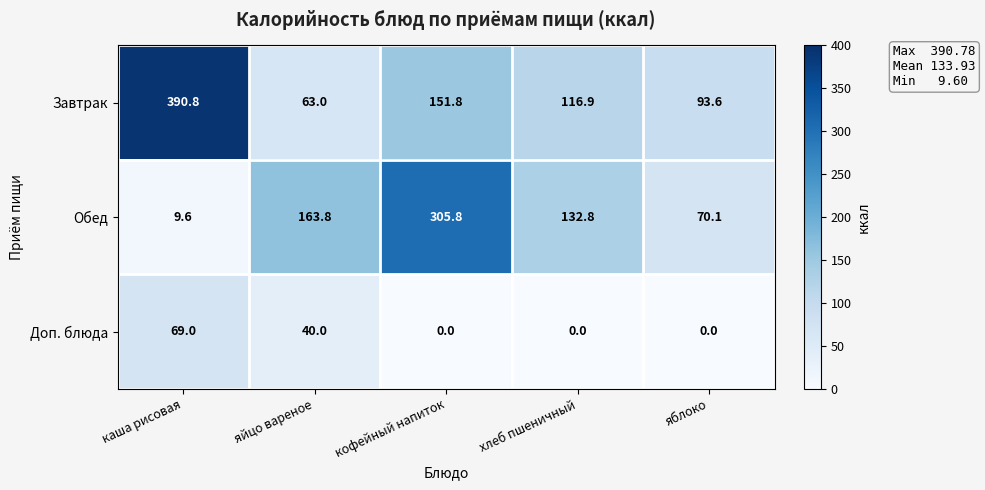

True or false: Обед has a value of 63.4 at яйцо вареное.

False